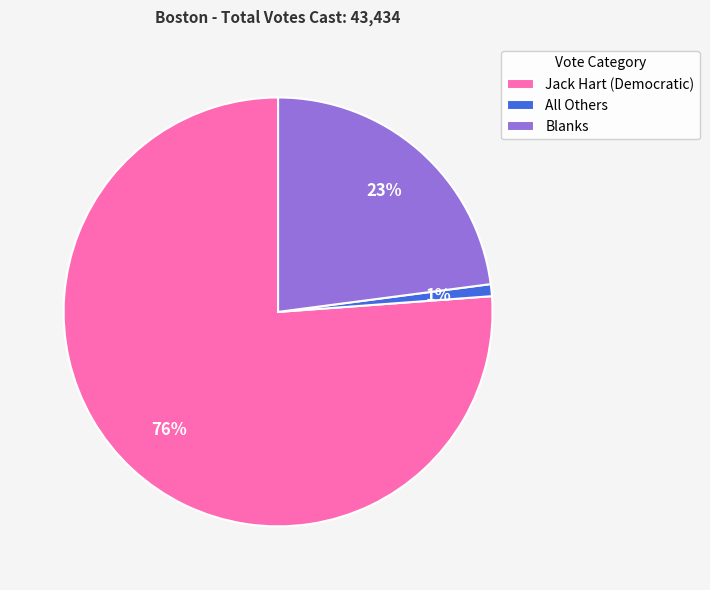

Which has a higher value, Blanks or All Others?

Blanks